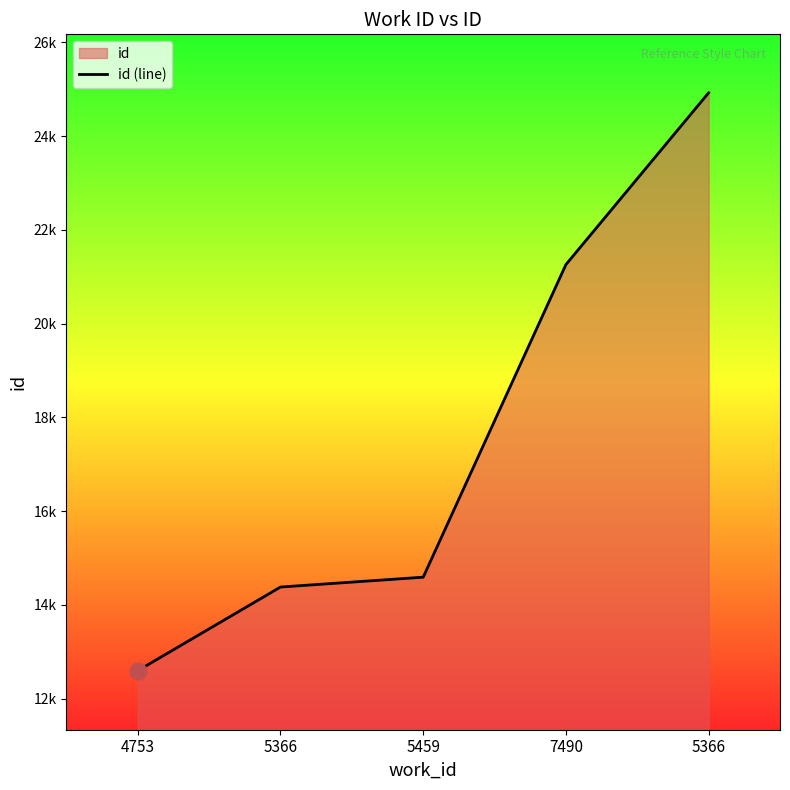

Is it true that the value at 5366 is 15822?

False